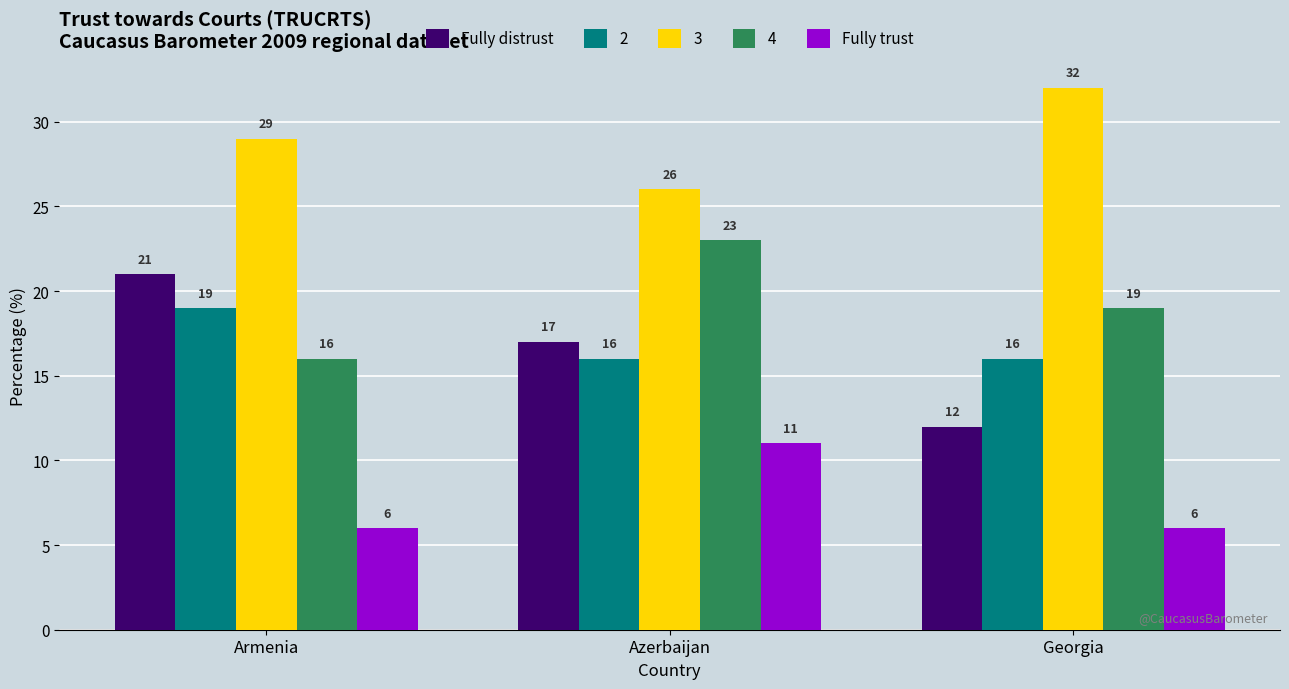

List the labels in order of 4 value, largest first.

Azerbaijan, Georgia, Armenia